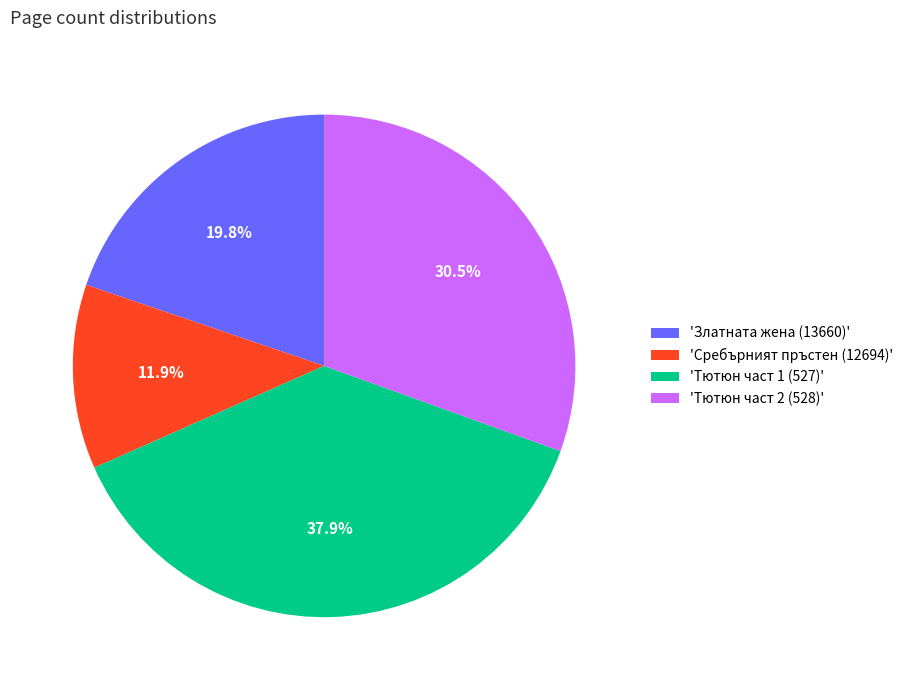

How many segments does this pie chart have?

4